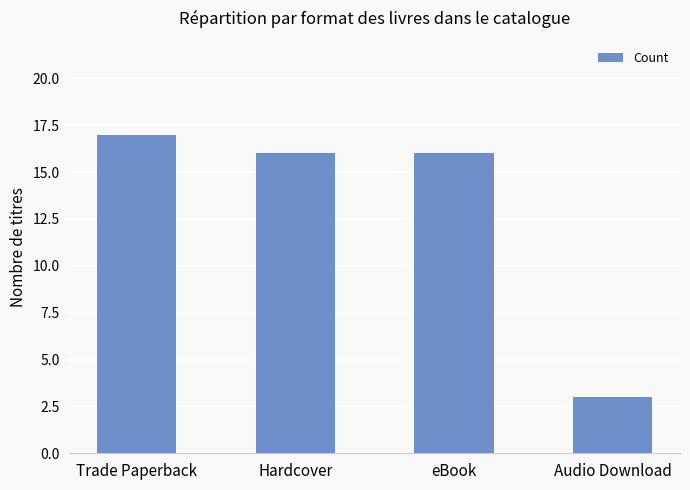

Which category has the lowest value across all series?

Audio Download